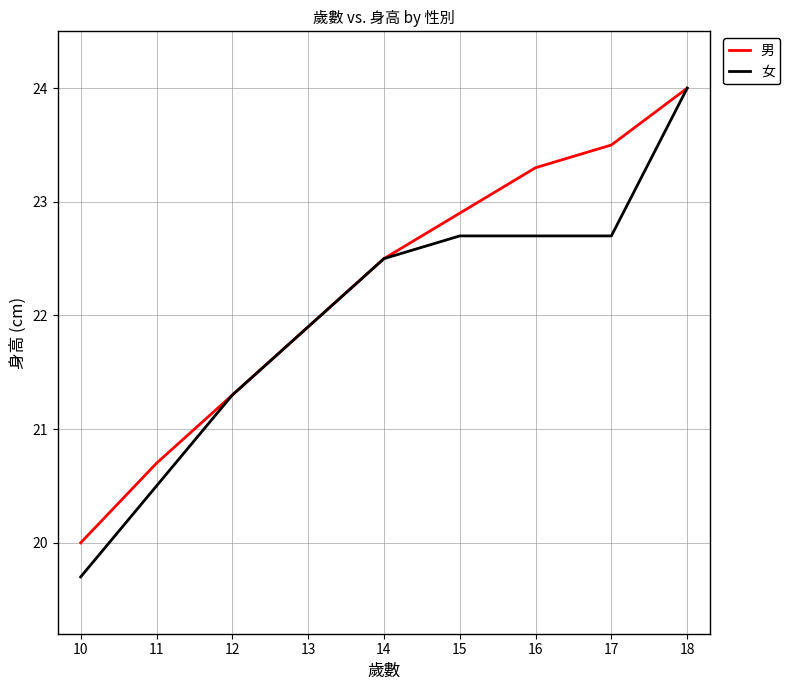

Where does the 女 series first go above 22?

14